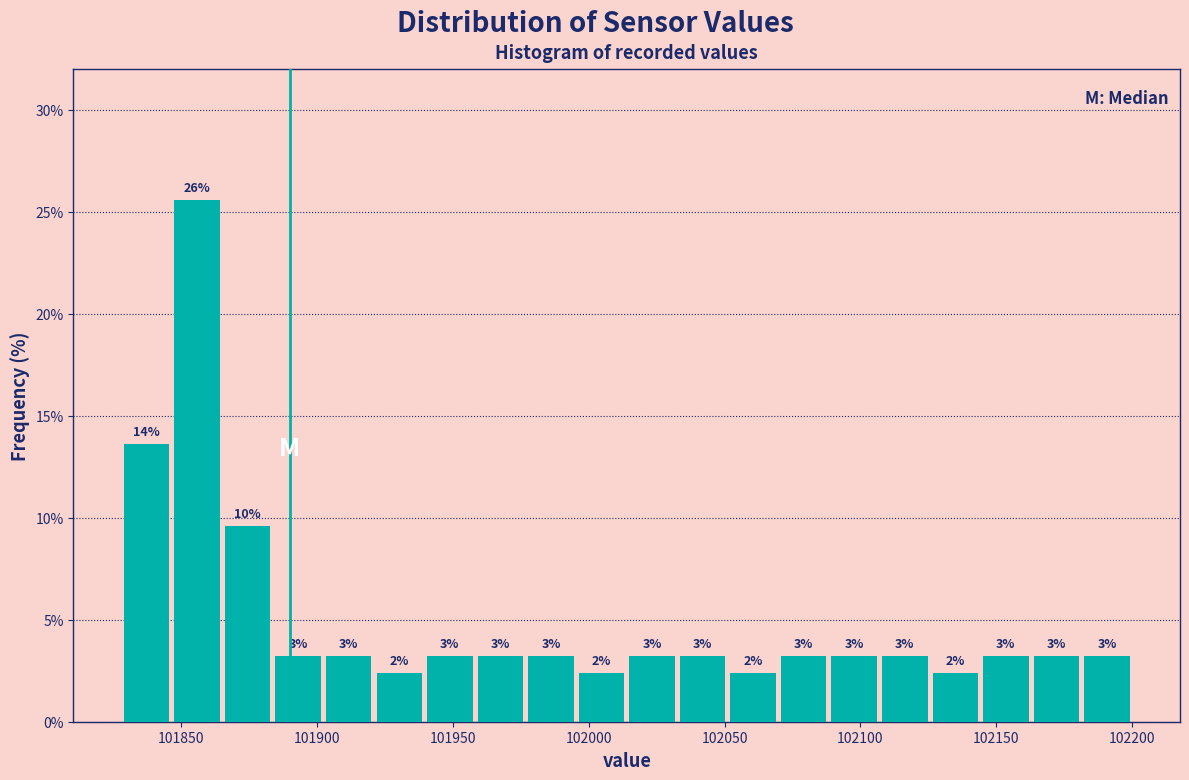

Read against the x-axis, roughly where is the centre of the tallest bar?

101855